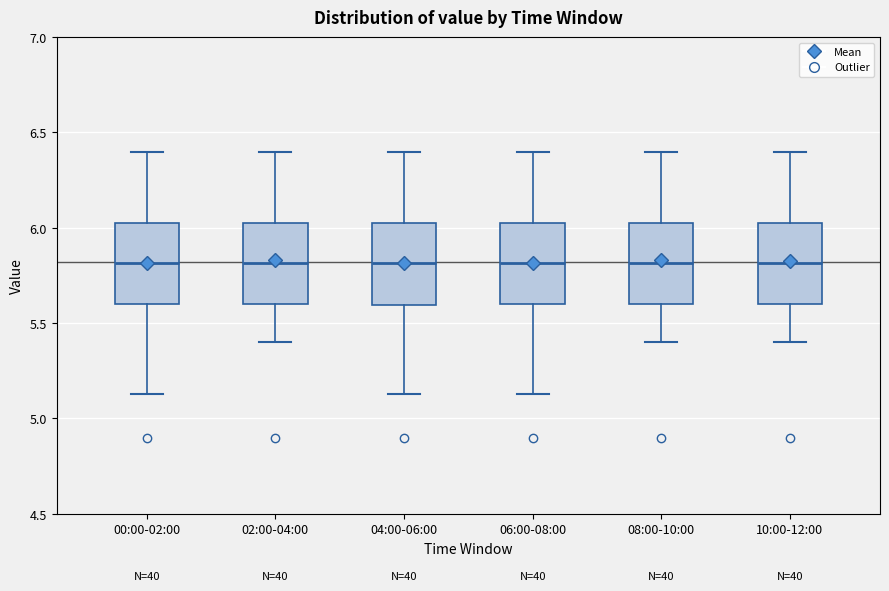

Reading left to right, transcribe this box plot: for each box, give where its median line is, the range the box spans, and where its two whiskers end, as read against the y-axis. The values are not printed on the chart, so give them approximately, as read against the axis.

00:00-02:00: median 5.80, box 5.60 to 6.05, whiskers 5.15 to 6.40
02:00-04:00: median 5.80, box 5.60 to 6.05, whiskers 5.40 to 6.40
04:00-06:00: median 5.80, box 5.60 to 6.05, whiskers 5.15 to 6.40
06:00-08:00: median 5.80, box 5.60 to 6.05, whiskers 5.15 to 6.40
08:00-10:00: median 5.80, box 5.60 to 6.05, whiskers 5.40 to 6.40
10:00-12:00: median 5.80, box 5.60 to 6.05, whiskers 5.40 to 6.40